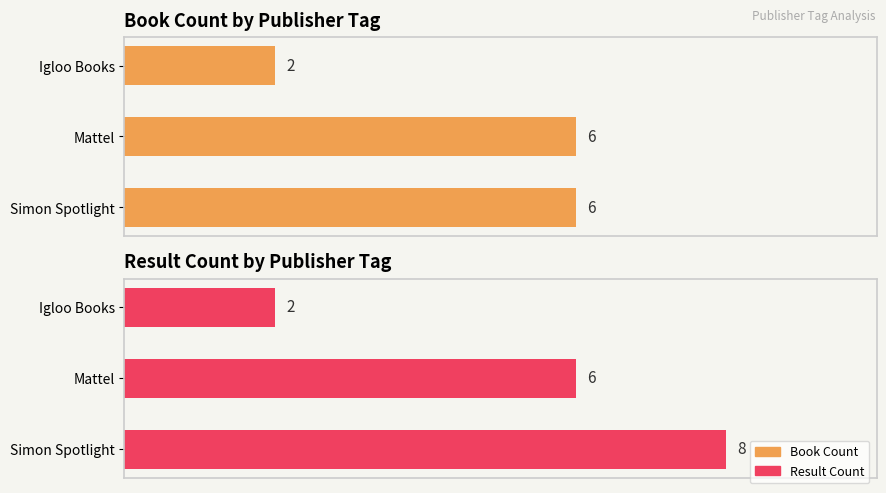

Which series changed the most between Simon Spotlight and Mattel?

Result Count